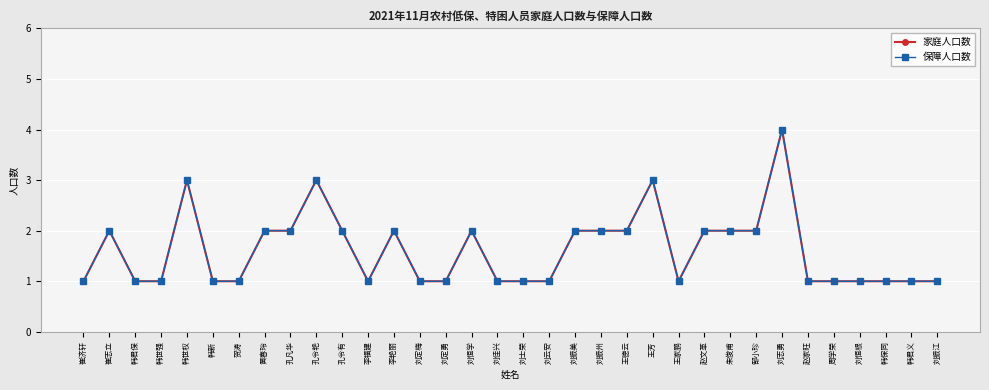

Reading left to right, what are all the values shown in this chart?

家庭人口数: 崔济轩=1	崔志立=2	韩君保=1	韩世强=1	韩世权=3	韩新=1	贺涛=1	黄春玲=2	孔凡华=2	孔令艳=3	孔令有=2	李福建=1	李艳丽=2	刘定梅=1	刘定勇=1	刘恒学=2	刘佳兴=1	刘士荣=1	刘云安=1	刘振美=2	刘振州=2	王德云=2	王芳=3	王家鹏=1	赵文革=2	朱俊甫=2	郜小珍=2	刘志勇=4	赵家旺=1	周学荣=1	刘恒根=1	韩保同=1	韩君义=1	刘振江=1
保障人口数: 崔济轩=1	崔志立=2	韩君保=1	韩世强=1	韩世权=3	韩新=1	贺涛=1	黄春玲=2	孔凡华=2	孔令艳=3	孔令有=2	李福建=1	李艳丽=2	刘定梅=1	刘定勇=1	刘恒学=2	刘佳兴=1	刘士荣=1	刘云安=1	刘振美=2	刘振州=2	王德云=2	王芳=3	王家鹏=1	赵文革=2	朱俊甫=2	郜小珍=2	刘志勇=4	赵家旺=1	周学荣=1	刘恒根=1	韩保同=1	韩君义=1	刘振江=1